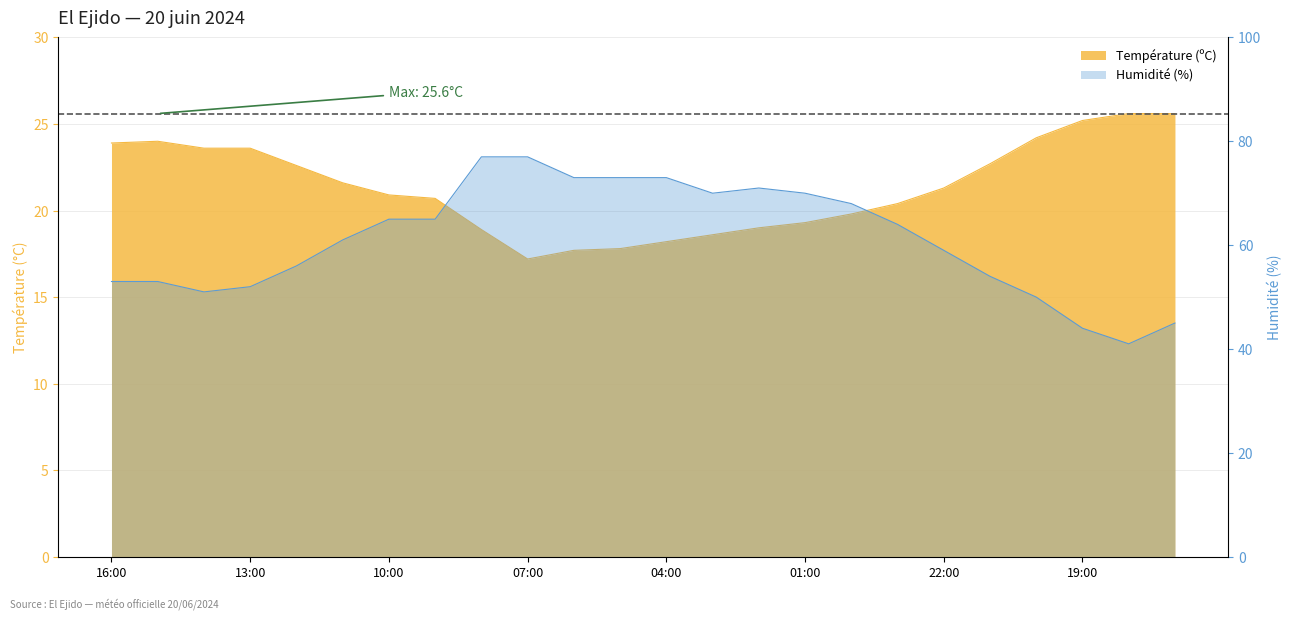

List the labels in order of Température (ºC) value, largest first.

18:00, 17:00, 19:00, 20:00, 15:00, 16:00, 14:00, 13:00, 21:00, 12:00, 11:00, 22:00, 10:00, 09:00, 23:00, 00:00, 01:00, 02:00, 08:00, 03:00, 04:00, 05:00, 06:00, 07:00